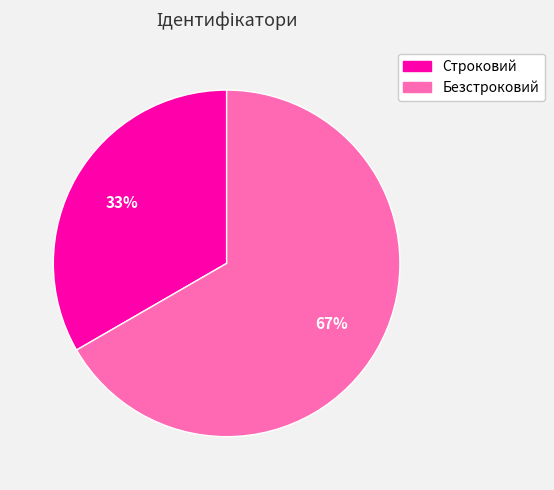

Which has a higher value, Безстроковий or Строковий?

Безстроковий